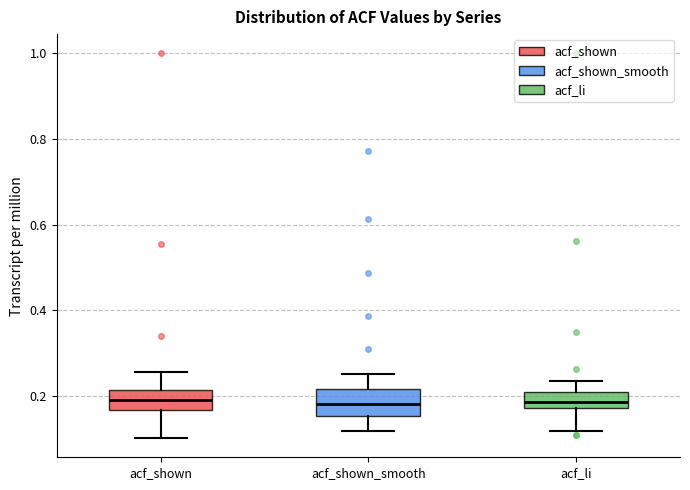

Where does the upper whisker of the box for acf_shown_smooth end on the y-axis? The values are not printed on the chart, so give them approximately, as read against the axis.

0.26